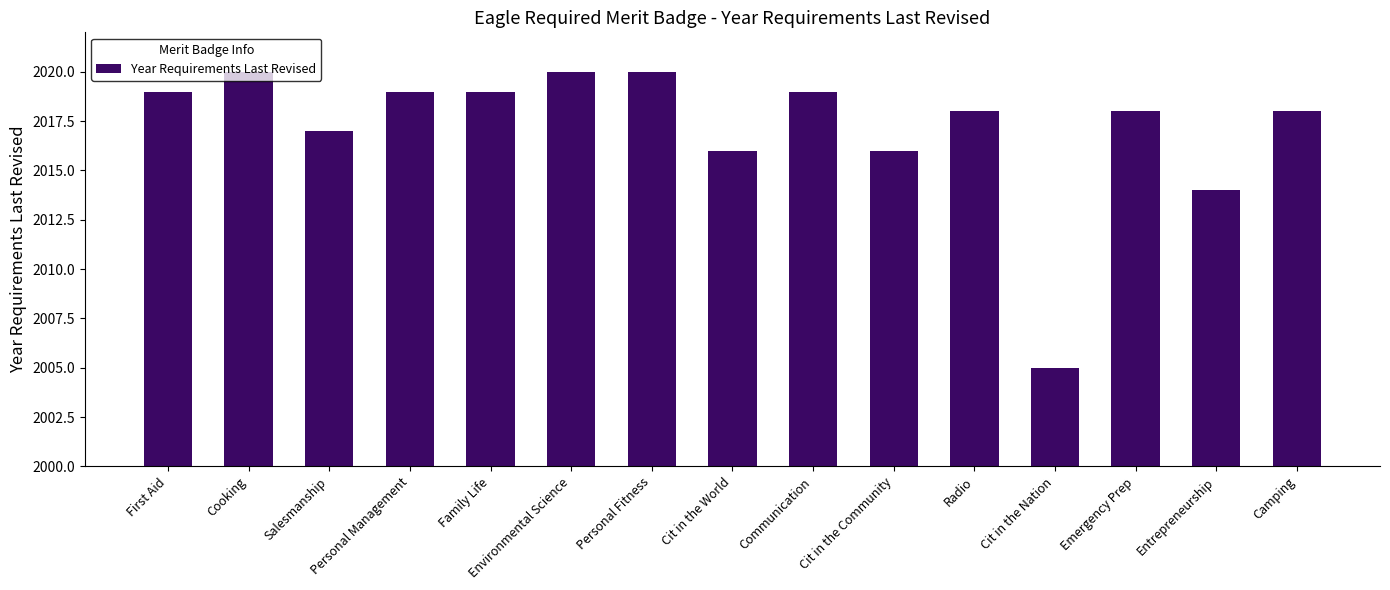

Count the number of categories in the chart.

15